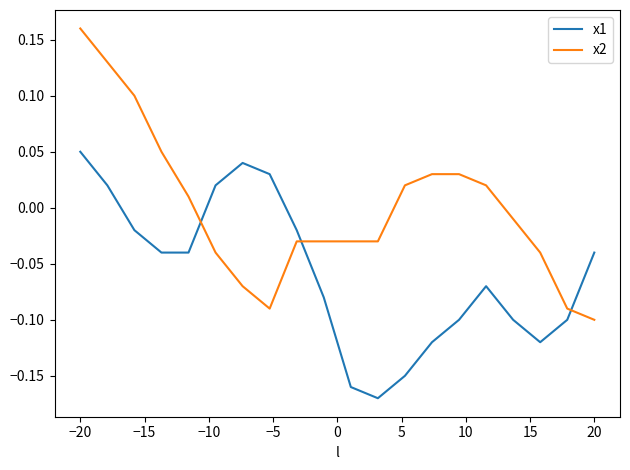

Which series has the widest spread of values?

x2